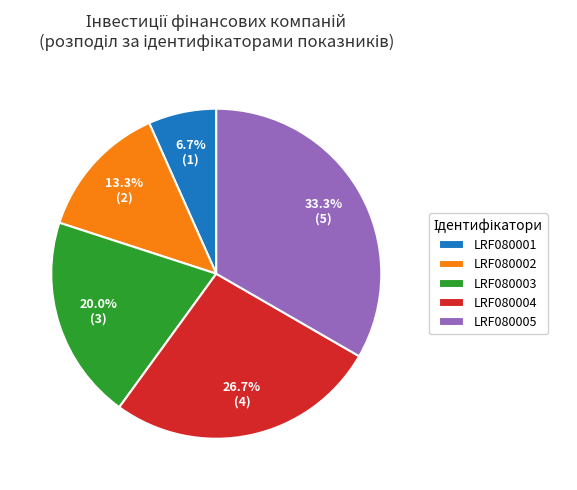

Does any single category account for the majority?

No